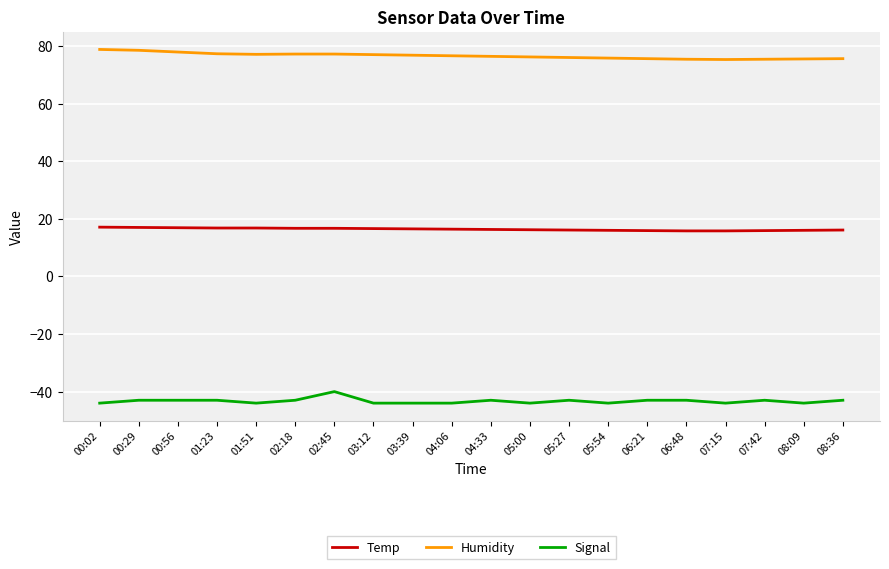

What is the total value across all series at 02:45?

53.9